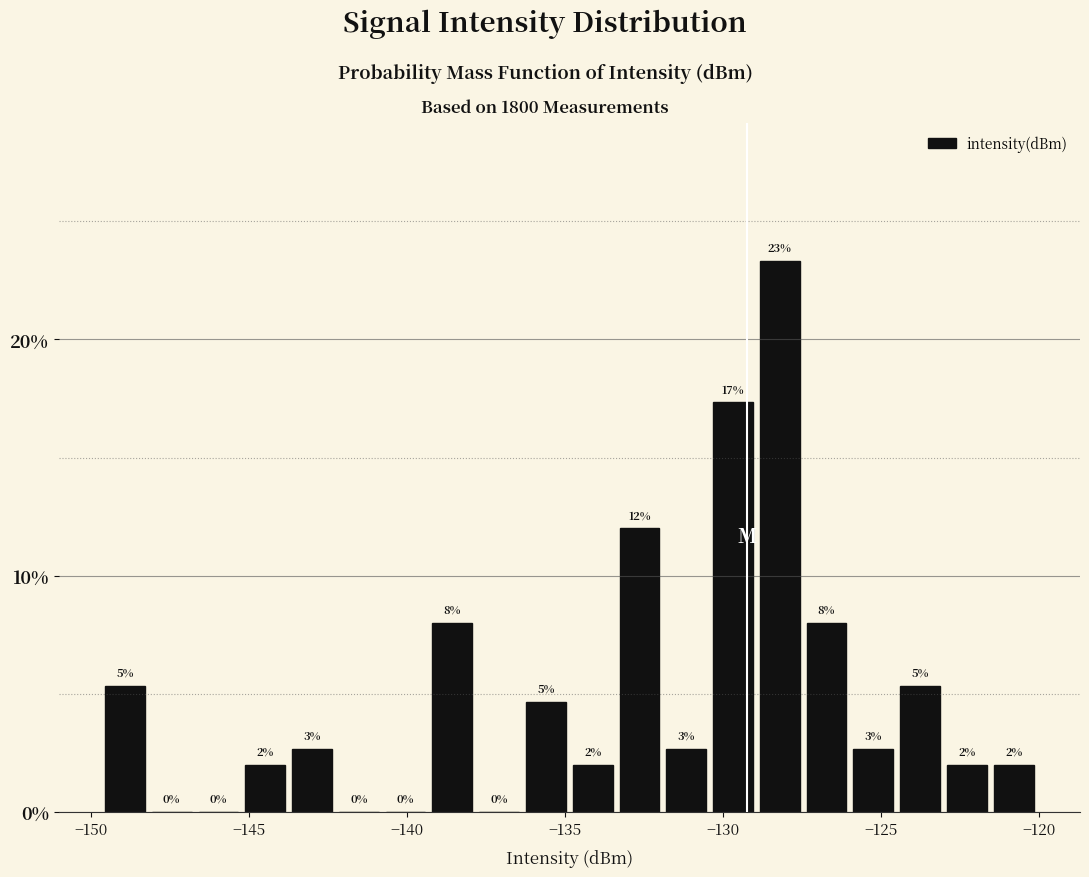

Read against the x-axis, roughly where is the centre of the tallest bar?

-128.0